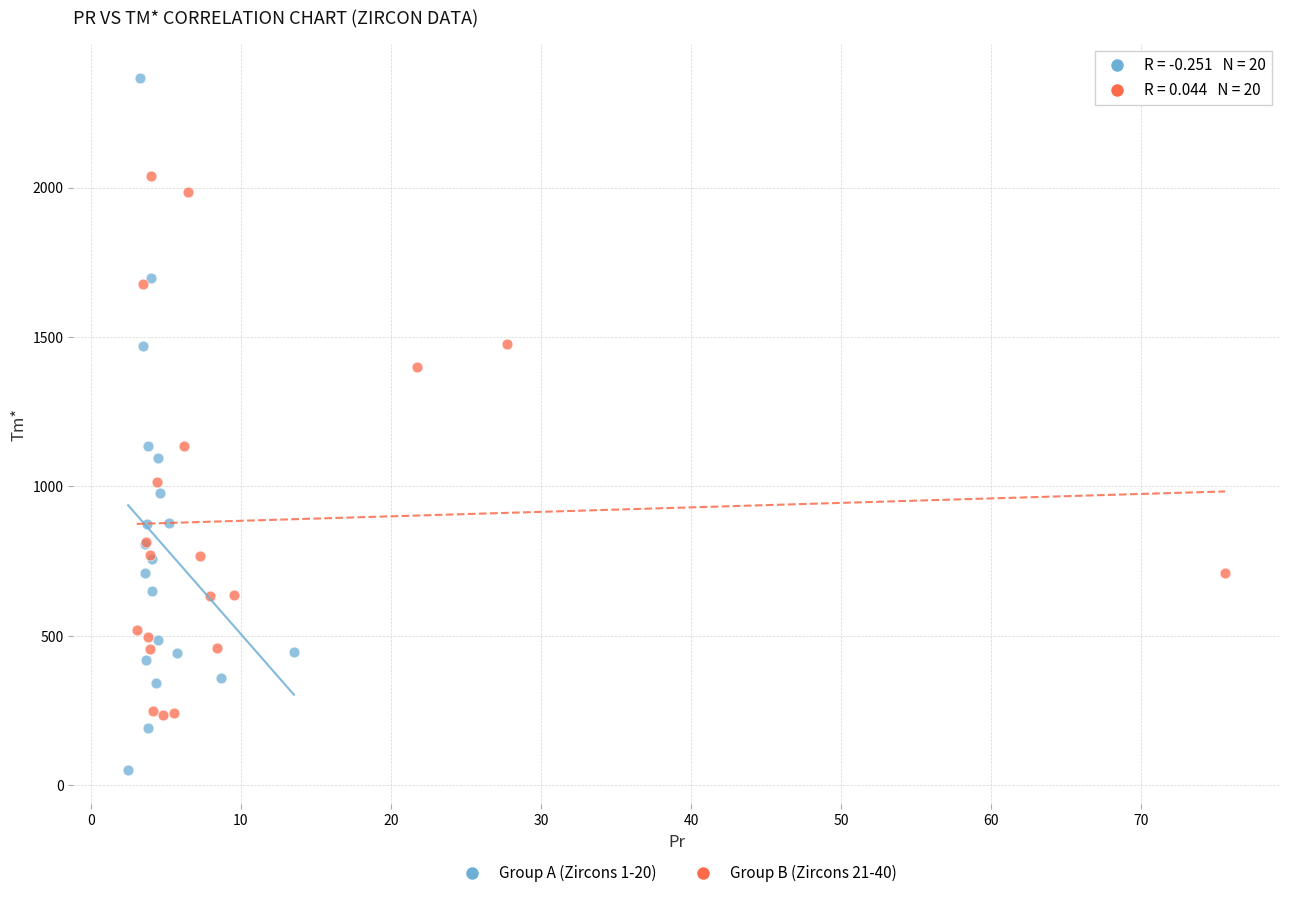

What are all the series names shown in the legend?

Group A (Zircons 1-20), Group B (Zircons 21-40)